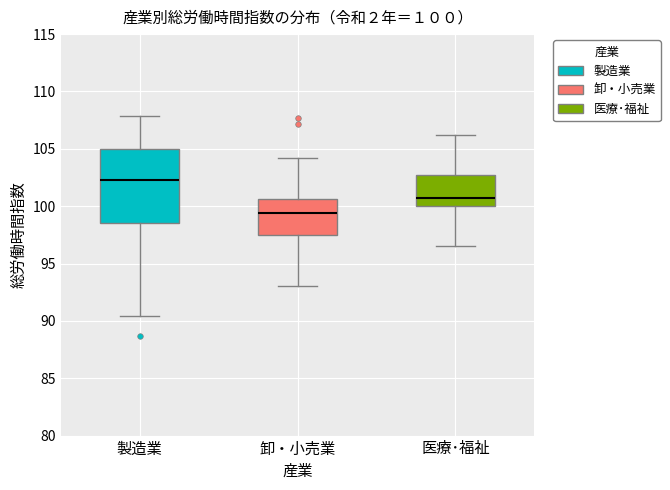

Comparing the boxes themselves (not the whiskers), which one is the tallest?

製造業